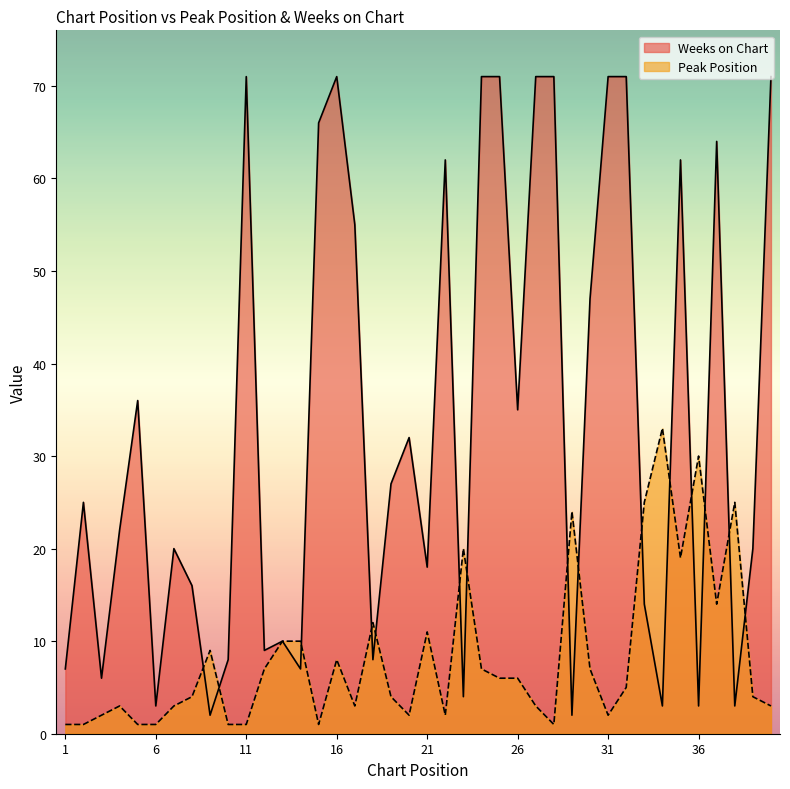

Which series has the widest spread of values?

Weeks on Chart